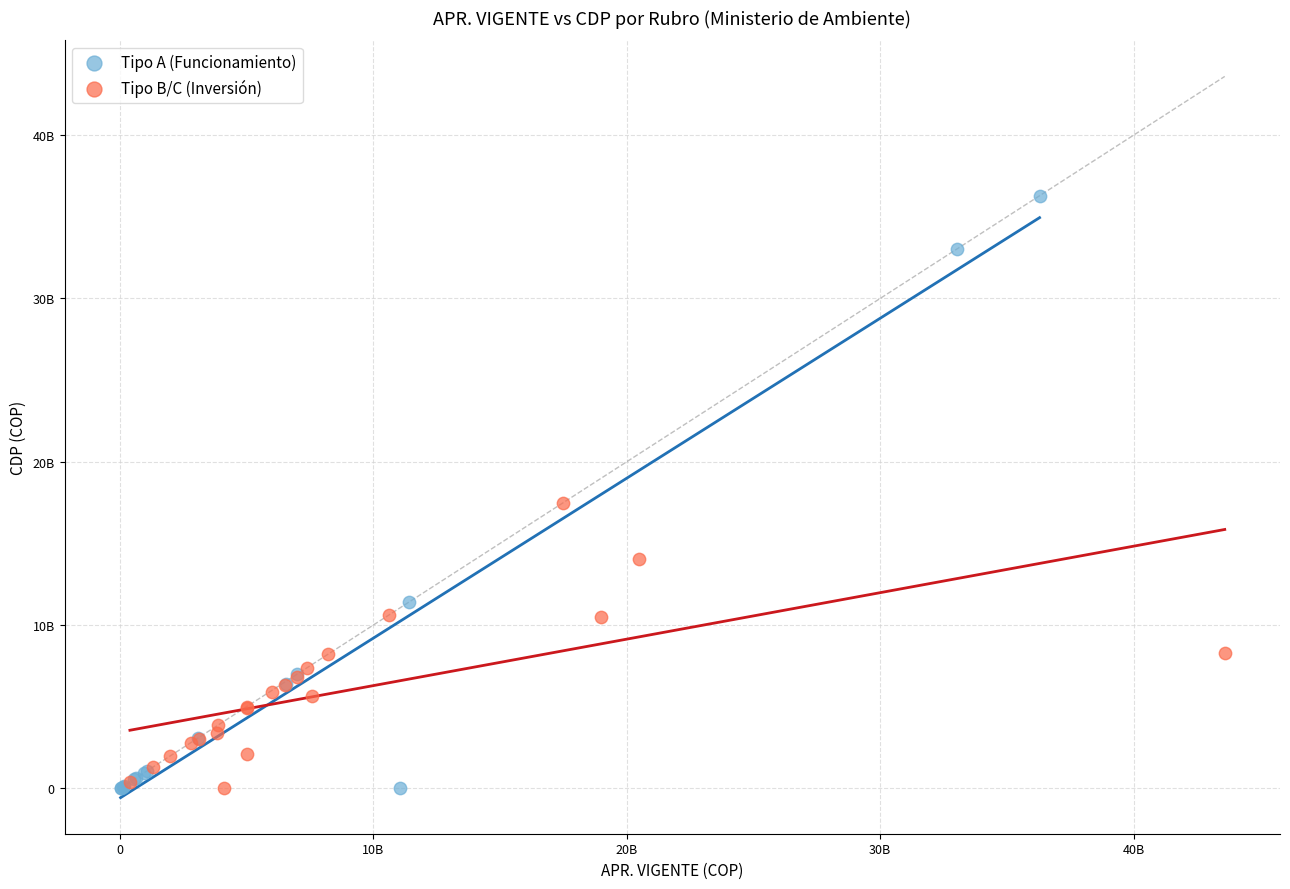

What are all the series names shown in the legend?

Tipo A (Funcionamiento), Tipo B/C (Inversión)